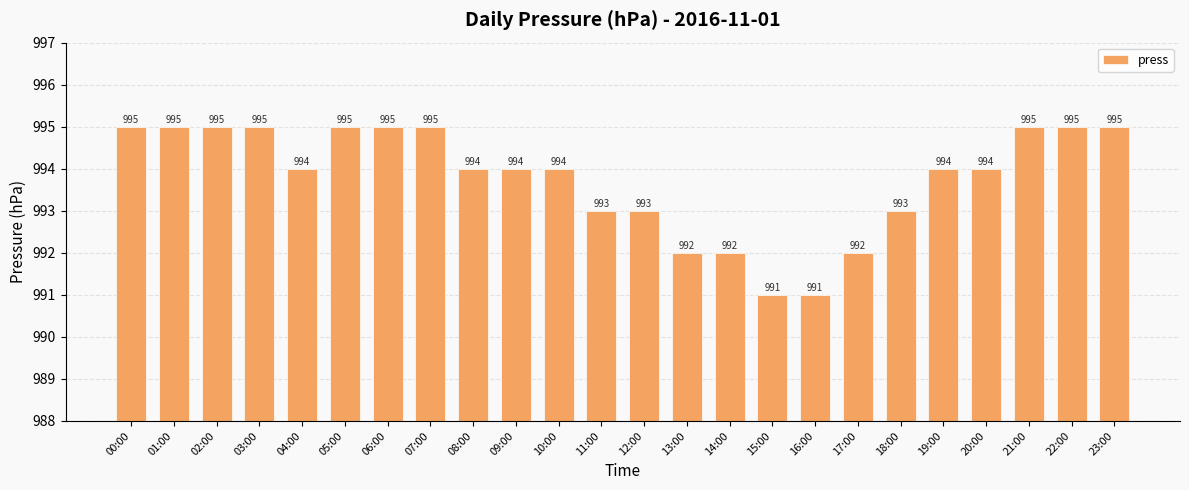

What is the label of the 22nd bar from the left?

21:00